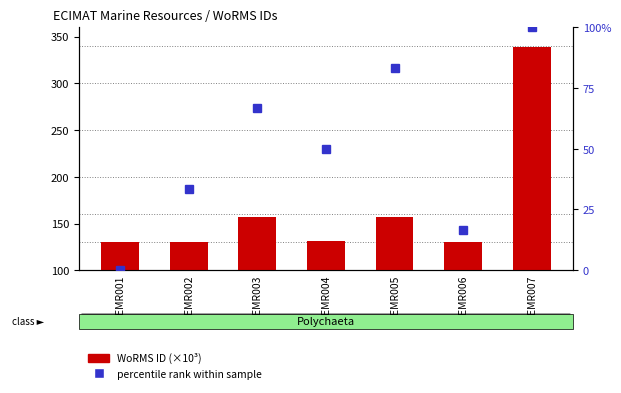

The value of percentile rank within sample at EMR006 is 26.2. True or false?

False